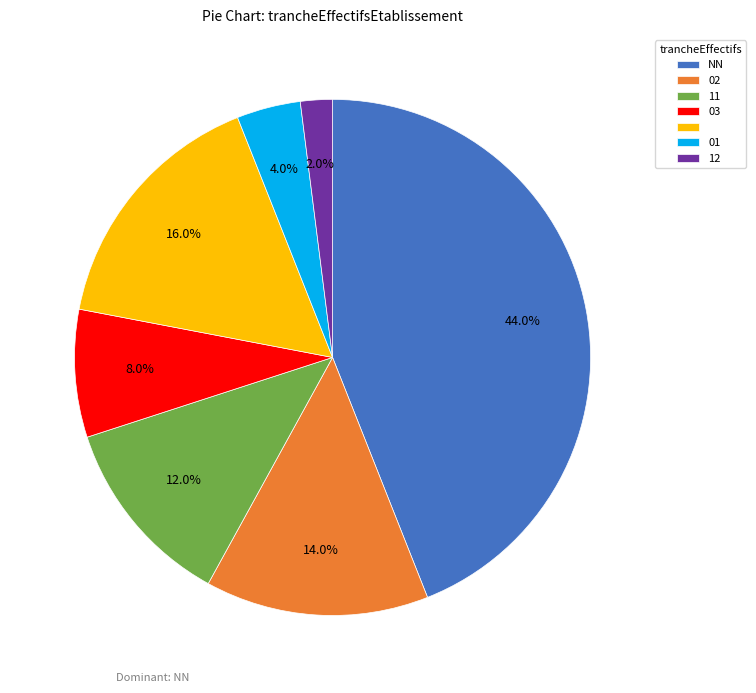

Is there a majority slice in this chart?

No